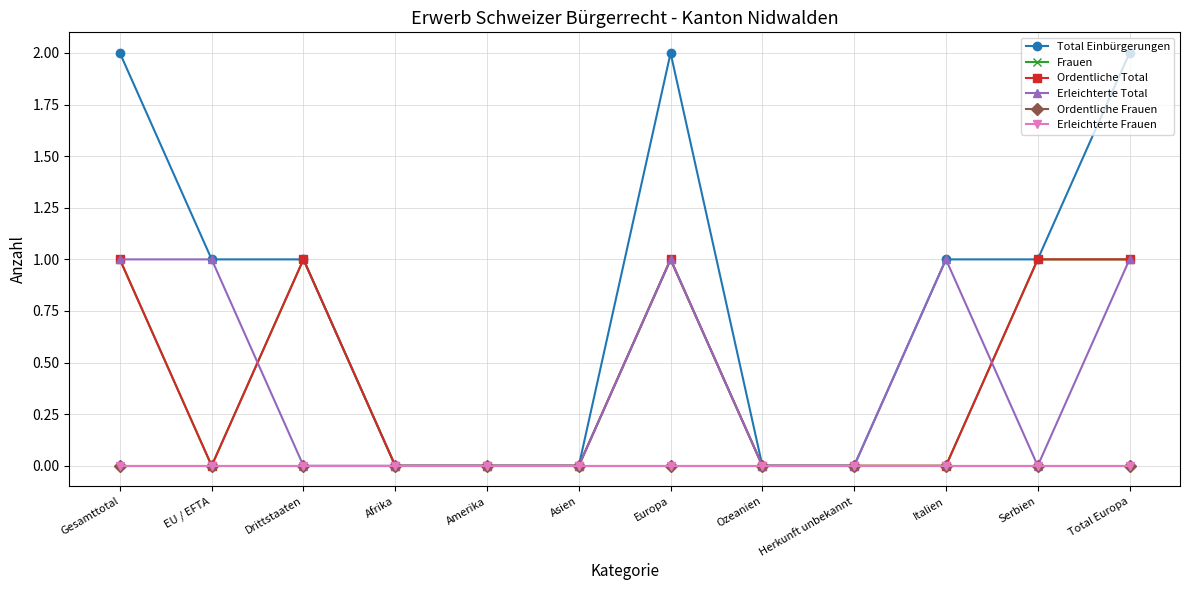

At which category is the sum across all series the highest?

Gesamttotal